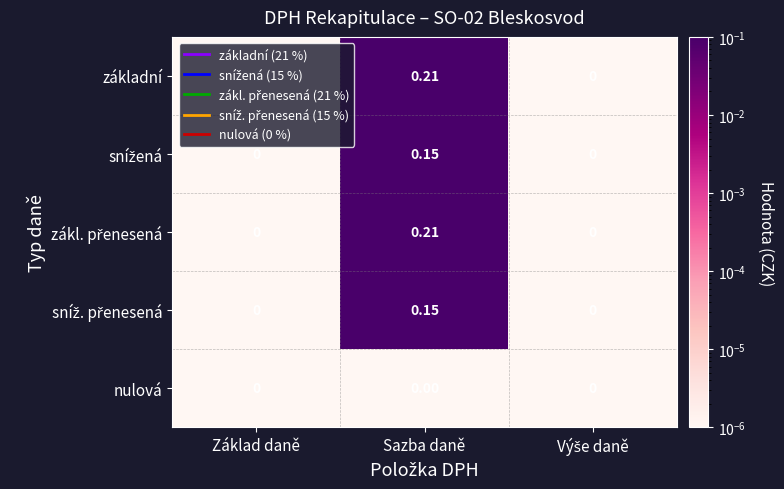

At which category does the chart reach its peak across all series?

Sazba daně